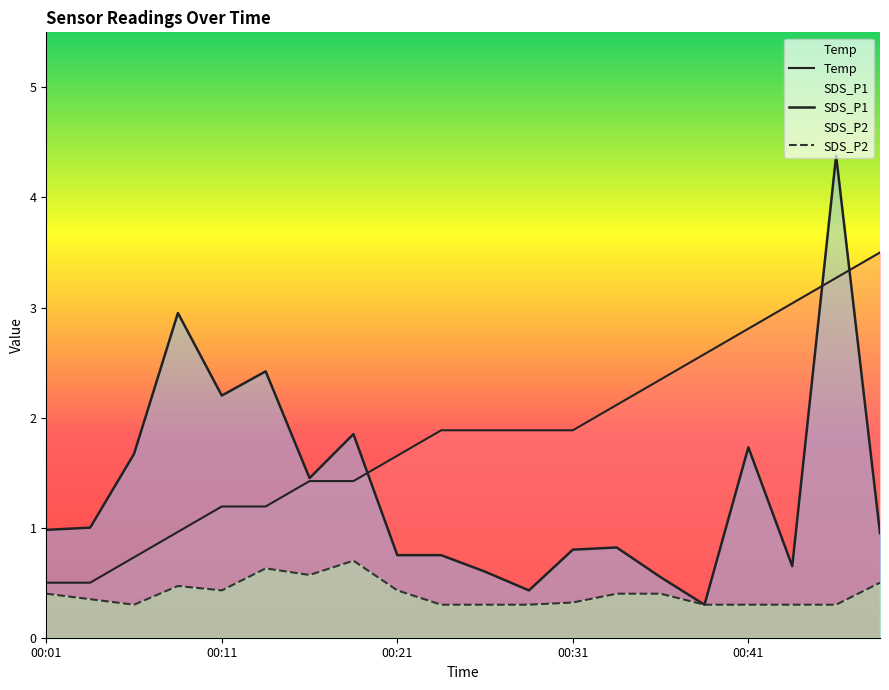

Which category has the lowest value in the SDS_P2 series?

00:06